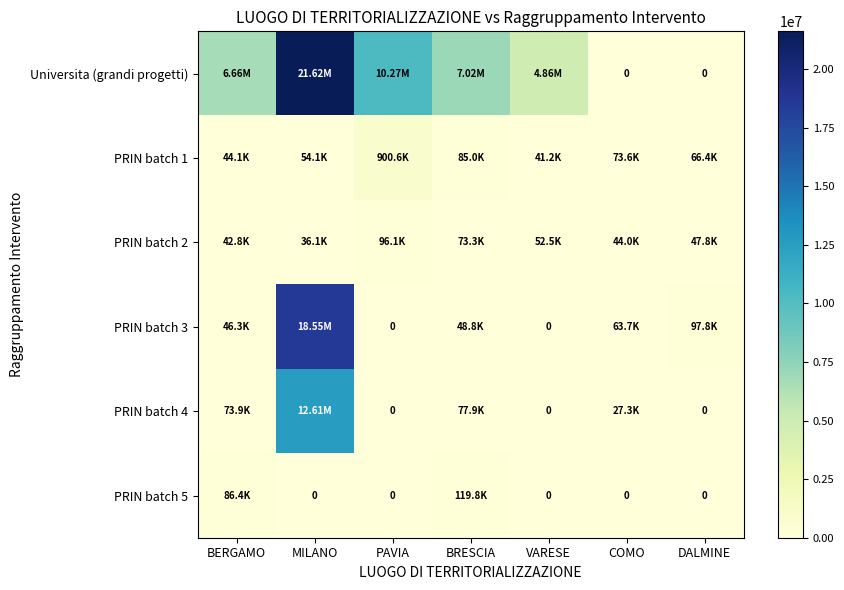

Where does the PRIN batch 1 series first go above 66393?

PAVIA